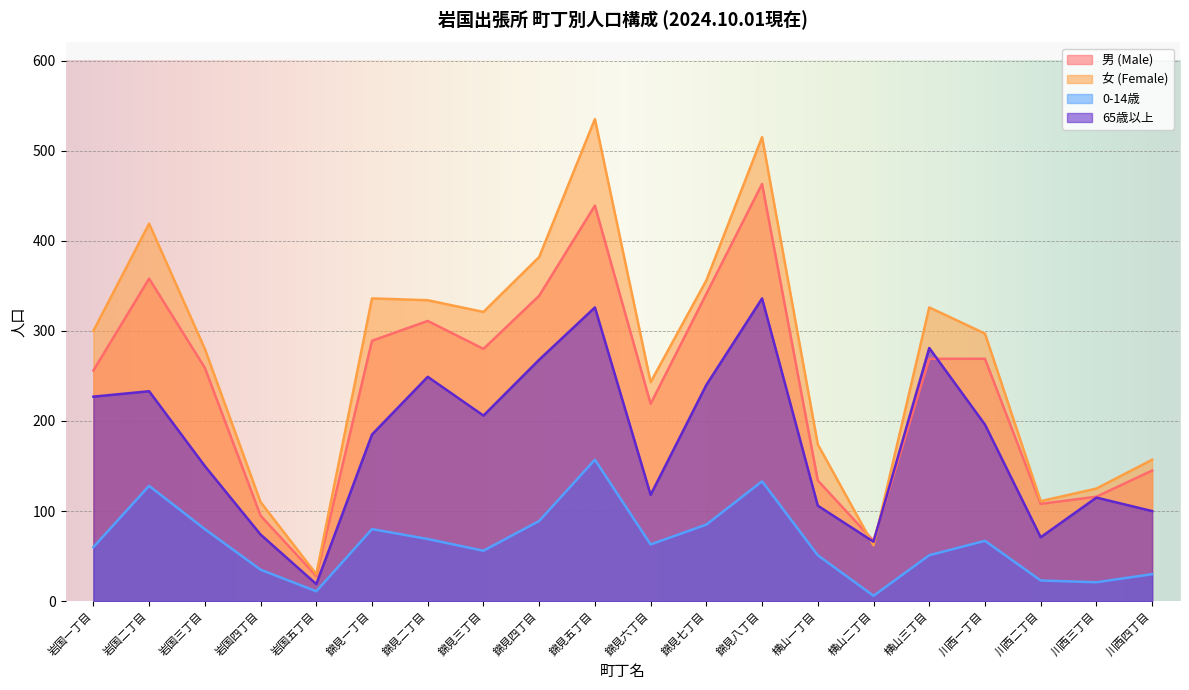

What is the sum of all 女 (Female) values?

5413